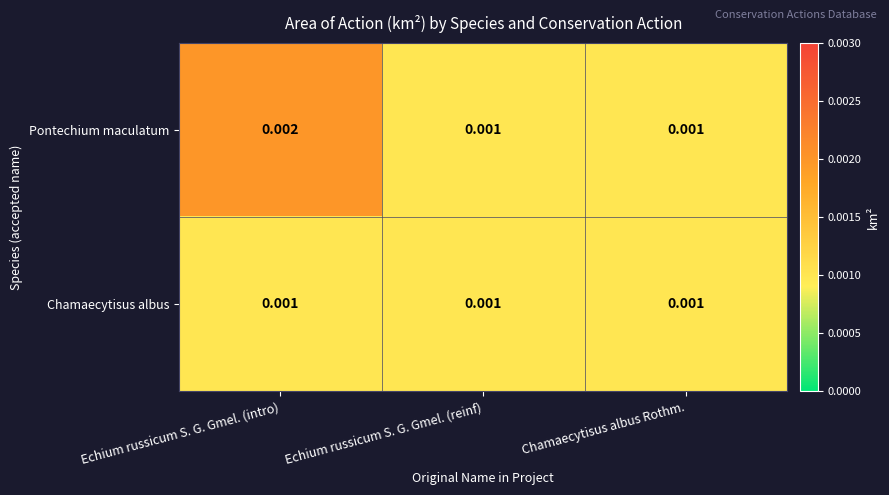

Which series has the largest range (max minus min)?

Pontechium maculatum